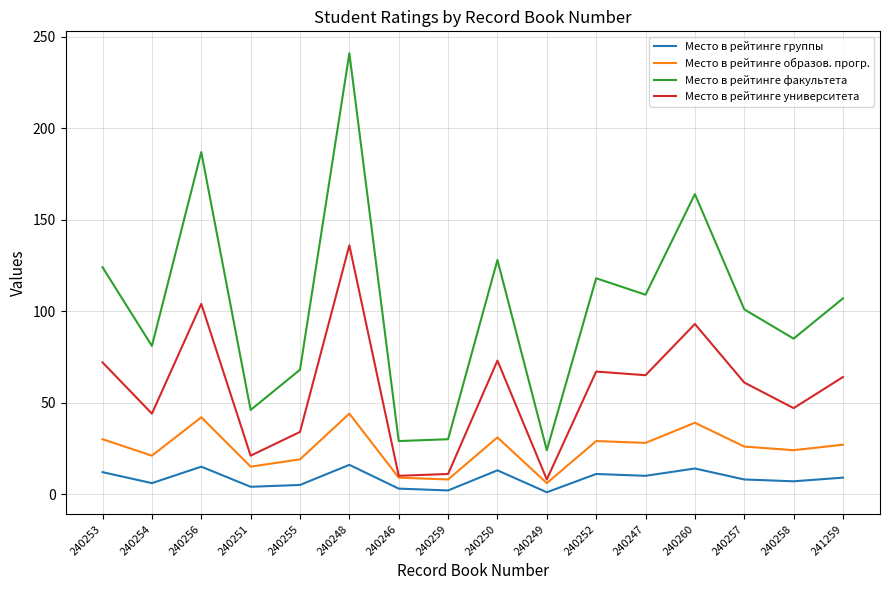

What position from the left is 240250?

9